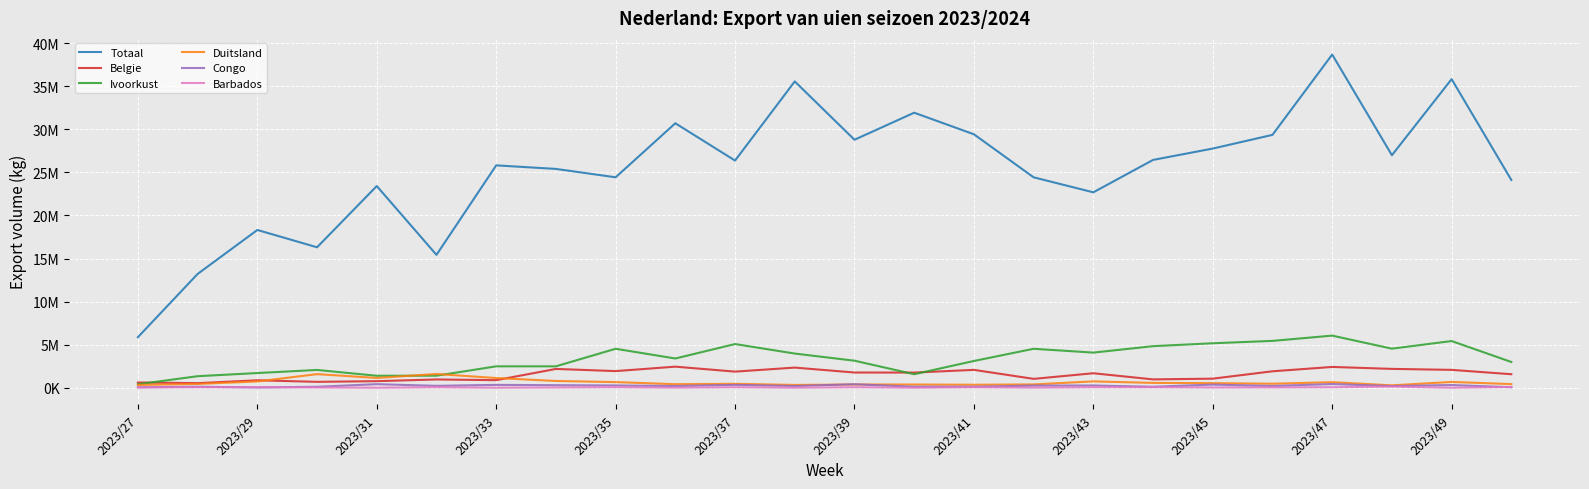

True or false: Congo and Ivoorkust intersect in this chart.

False